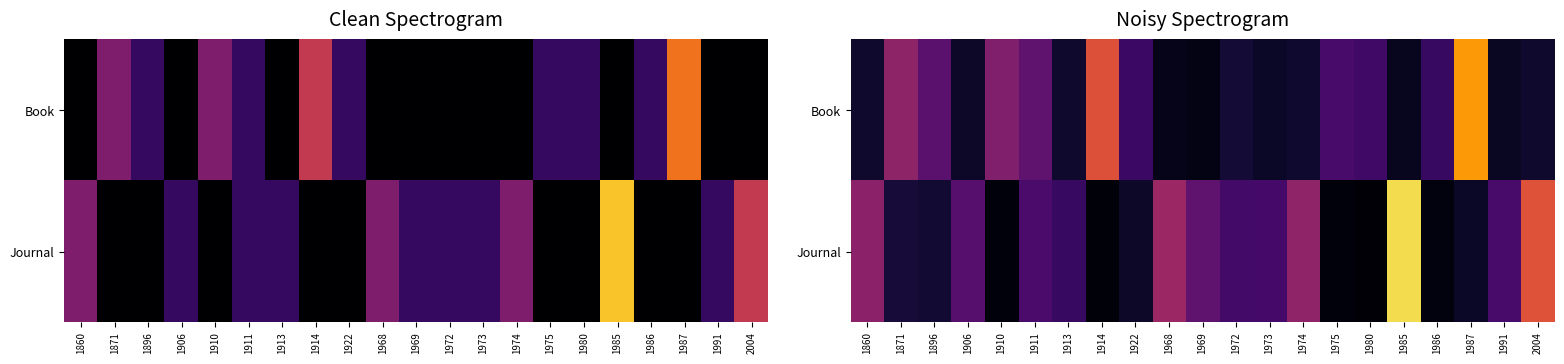

At 1973, list the series in order from largest to smallest.

Journal, Book